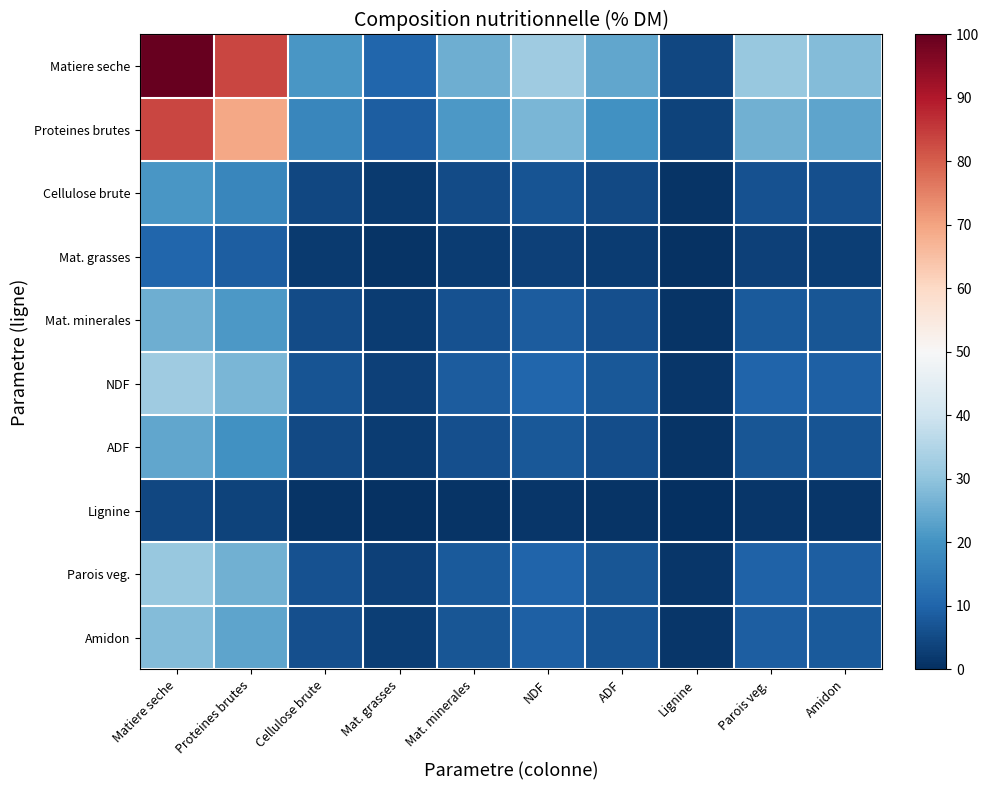

Reading left to right, transcribe all the data shown in this chart.

Matiere seche: Matiere seche=100.0	Proteines brutes=83.3	Cellulose brute=21.0	Mat. grasses=10.5	Mat. minerales=25.5	NDF=32.4	ADF=23.9	Lignine=4.5	Parois veg.=31.0	Amidon=28.3
Proteines brutes: Matiere seche=83.3	Proteines brutes=69.4	Cellulose brute=17.5	Mat. grasses=8.7	Mat. minerales=21.2	NDF=27.0	ADF=19.9	Lignine=3.7	Parois veg.=25.8	Amidon=23.6
Cellulose brute: Matiere seche=21.0	Proteines brutes=17.5	Cellulose brute=4.4	Mat. grasses=2.2	Mat. minerales=5.3	NDF=6.8	ADF=5.0	Lignine=0.9	Parois veg.=6.5	Amidon=5.9
Mat. grasses: Matiere seche=10.5	Proteines brutes=8.7	Cellulose brute=2.2	Mat. grasses=1.1	Mat. minerales=2.7	NDF=3.4	ADF=2.5	Lignine=0.5	Parois veg.=3.2	Amidon=3.0
Mat. minerales: Matiere seche=25.5	Proteines brutes=21.2	Cellulose brute=5.3	Mat. grasses=2.7	Mat. minerales=6.5	NDF=8.3	ADF=6.1	Lignine=1.1	Parois veg.=7.9	Amidon=7.2
NDF: Matiere seche=32.4	Proteines brutes=27.0	Cellulose brute=6.8	Mat. grasses=3.4	Mat. minerales=8.3	NDF=10.5	ADF=7.7	Lignine=1.4	Parois veg.=10.0	Amidon=9.2
ADF: Matiere seche=23.9	Proteines brutes=19.9	Cellulose brute=5.0	Mat. grasses=2.5	Mat. minerales=6.1	NDF=7.7	ADF=5.7	Lignine=1.1	Parois veg.=7.4	Amidon=6.8
Lignine: Matiere seche=4.5	Proteines brutes=3.7	Cellulose brute=0.9	Mat. grasses=0.5	Mat. minerales=1.1	NDF=1.4	ADF=1.1	Lignine=0.2	Parois veg.=1.4	Amidon=1.3
Parois veg.: Matiere seche=31.0	Proteines brutes=25.8	Cellulose brute=6.5	Mat. grasses=3.2	Mat. minerales=7.9	NDF=10.0	ADF=7.4	Lignine=1.4	Parois veg.=9.6	Amidon=8.8
Amidon: Matiere seche=28.3	Proteines brutes=23.6	Cellulose brute=5.9	Mat. grasses=3.0	Mat. minerales=7.2	NDF=9.2	ADF=6.8	Lignine=1.3	Parois veg.=8.8	Amidon=8.0